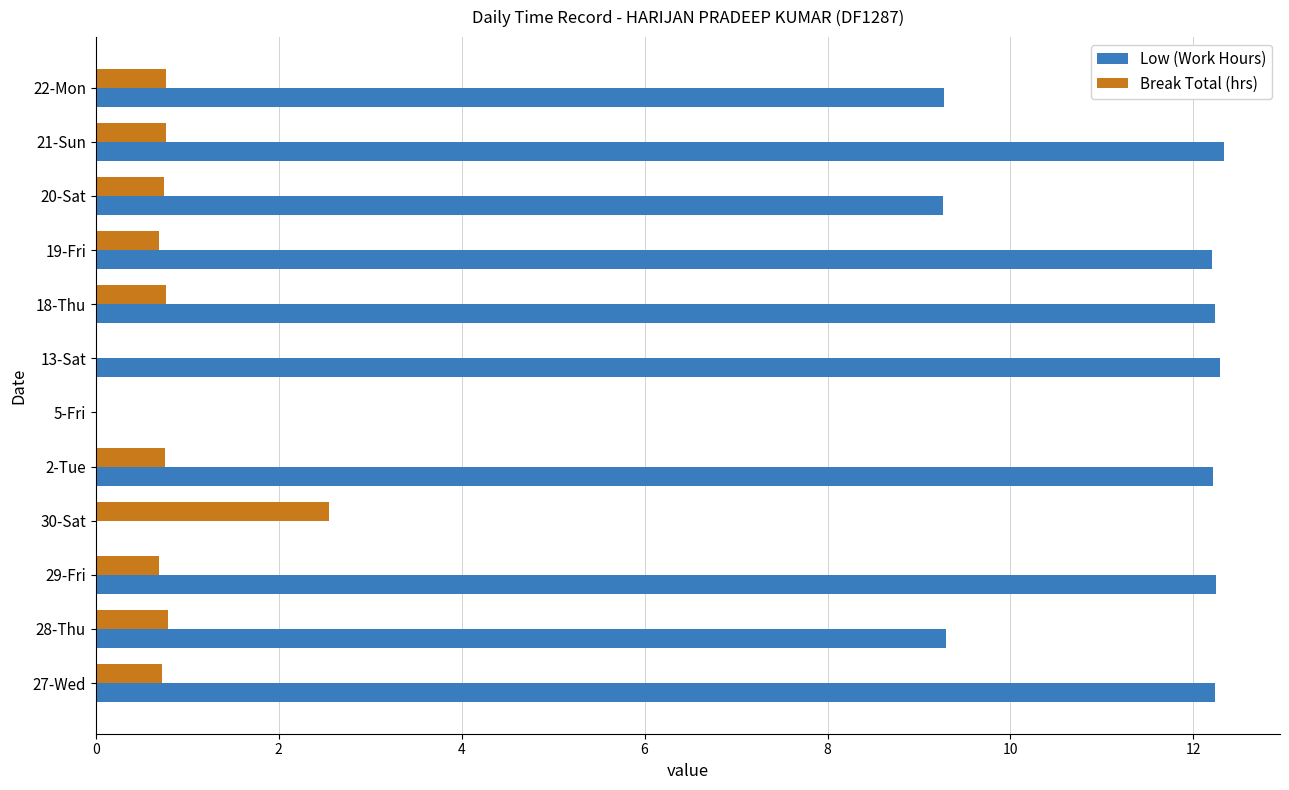

What is the maximum value shown in the chart?

12.3